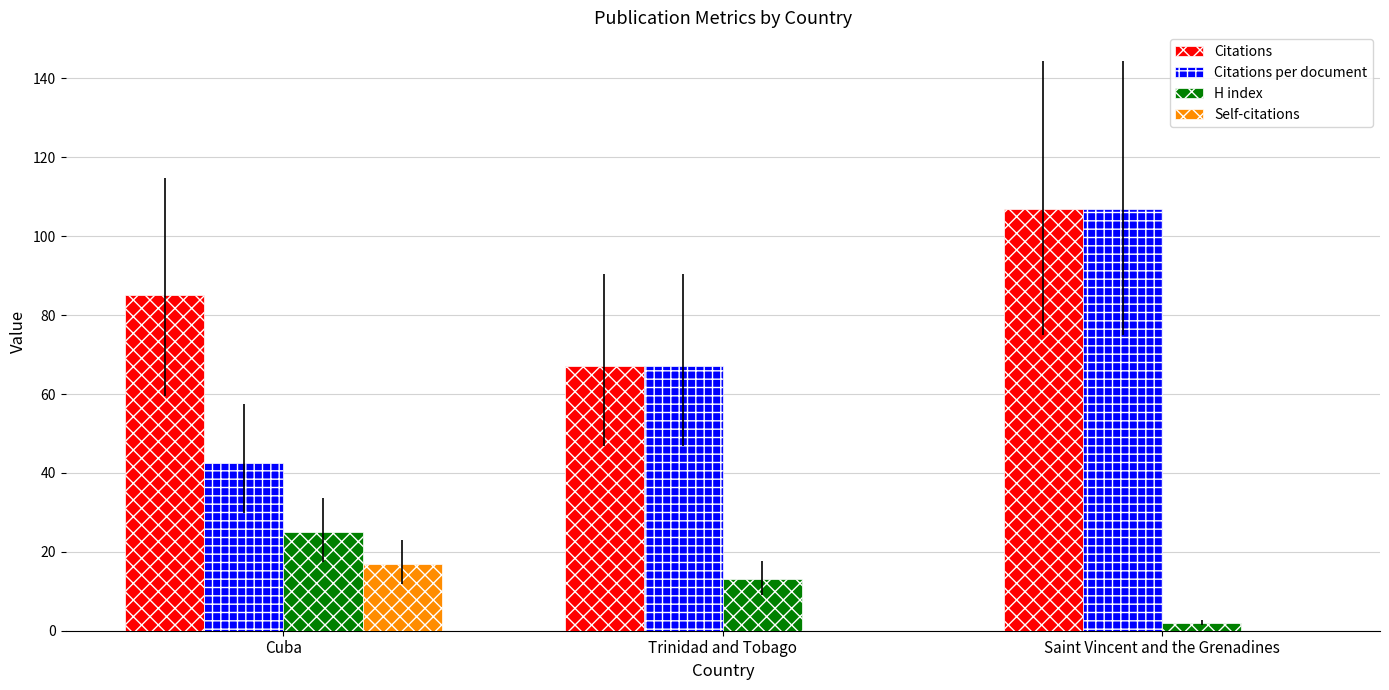

Count the number of categories in the chart.

3